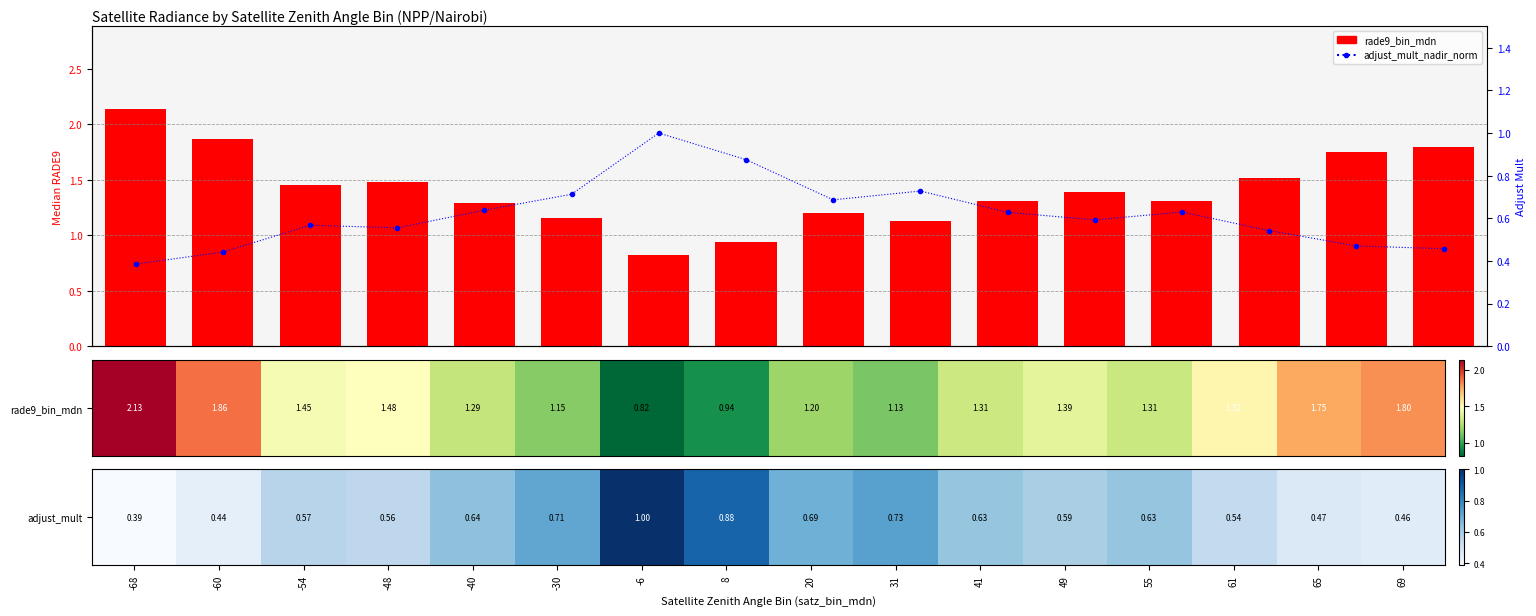

What is the smallest value displayed?

0.4